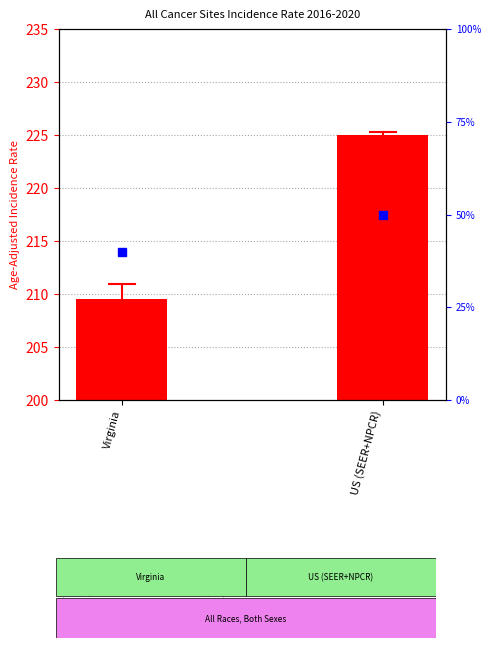

What is the difference between the highest and lowest values at US (SEER+NPCR)?

175.0